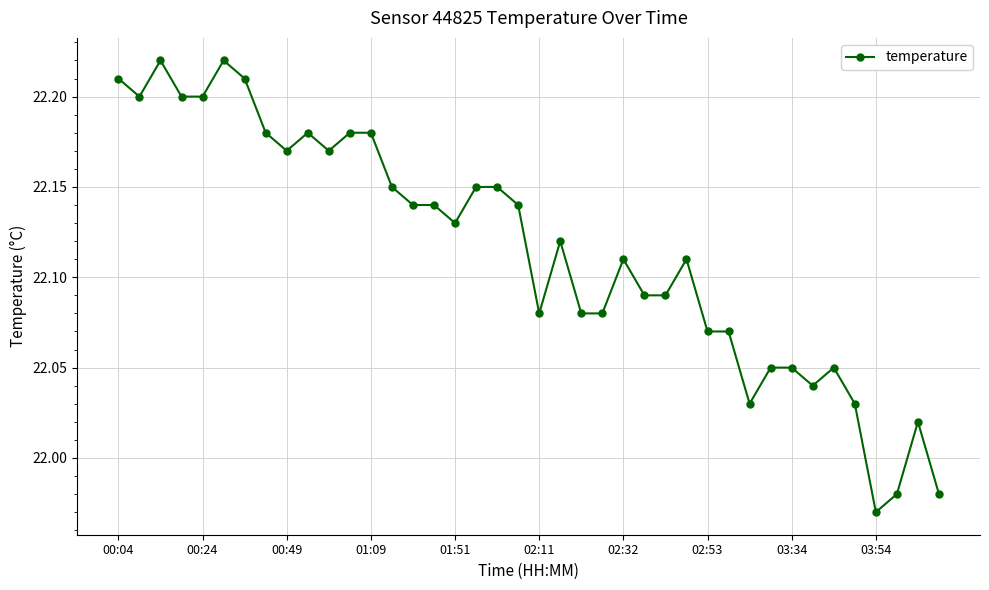

Count the number of values greater than 22.

37